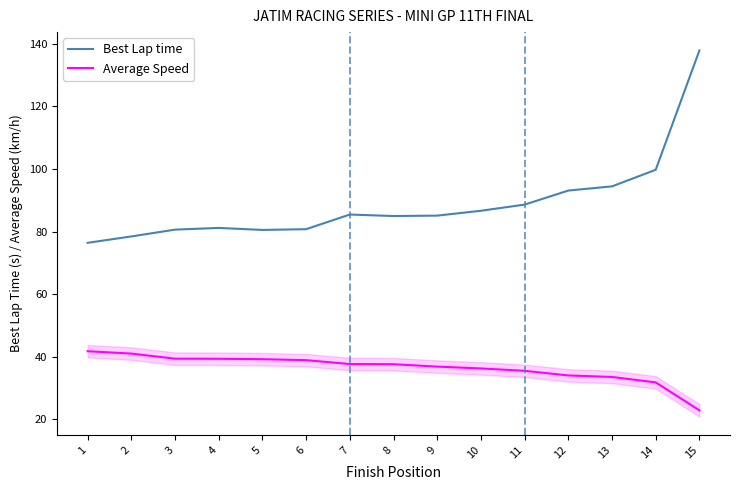

Which label corresponds to the largest value in the chart?

15